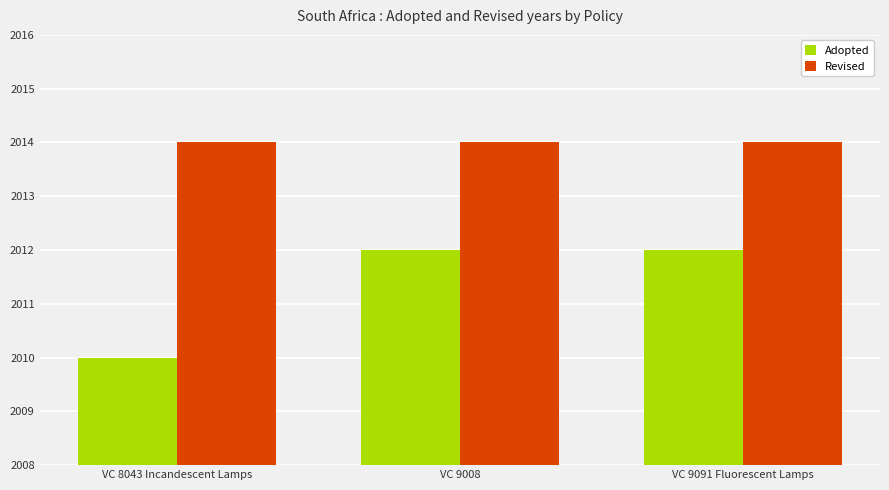

How many bars are there in total?

6